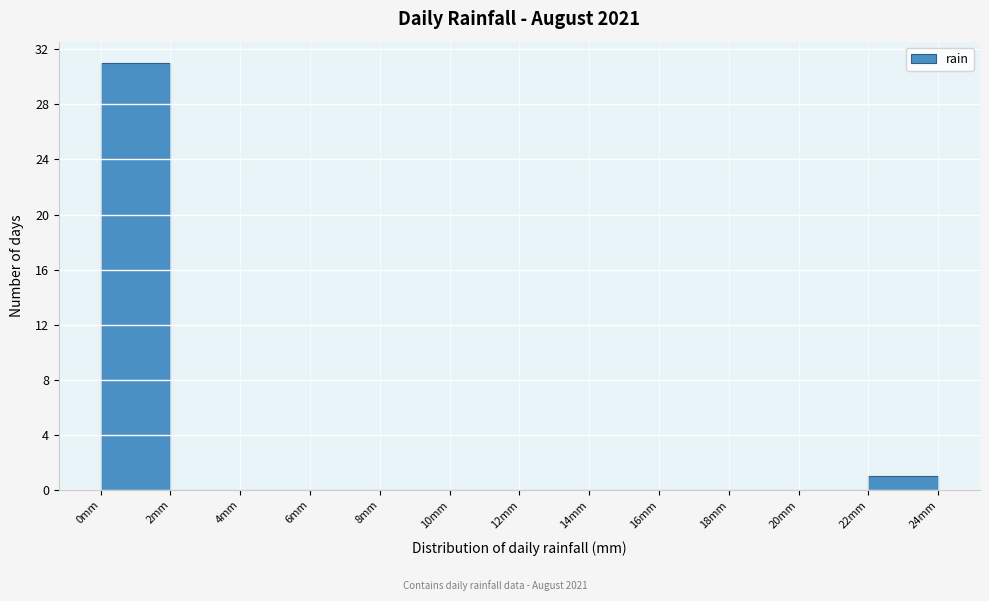

Over which range of the x-axis is the bar tallest?

0 to 2